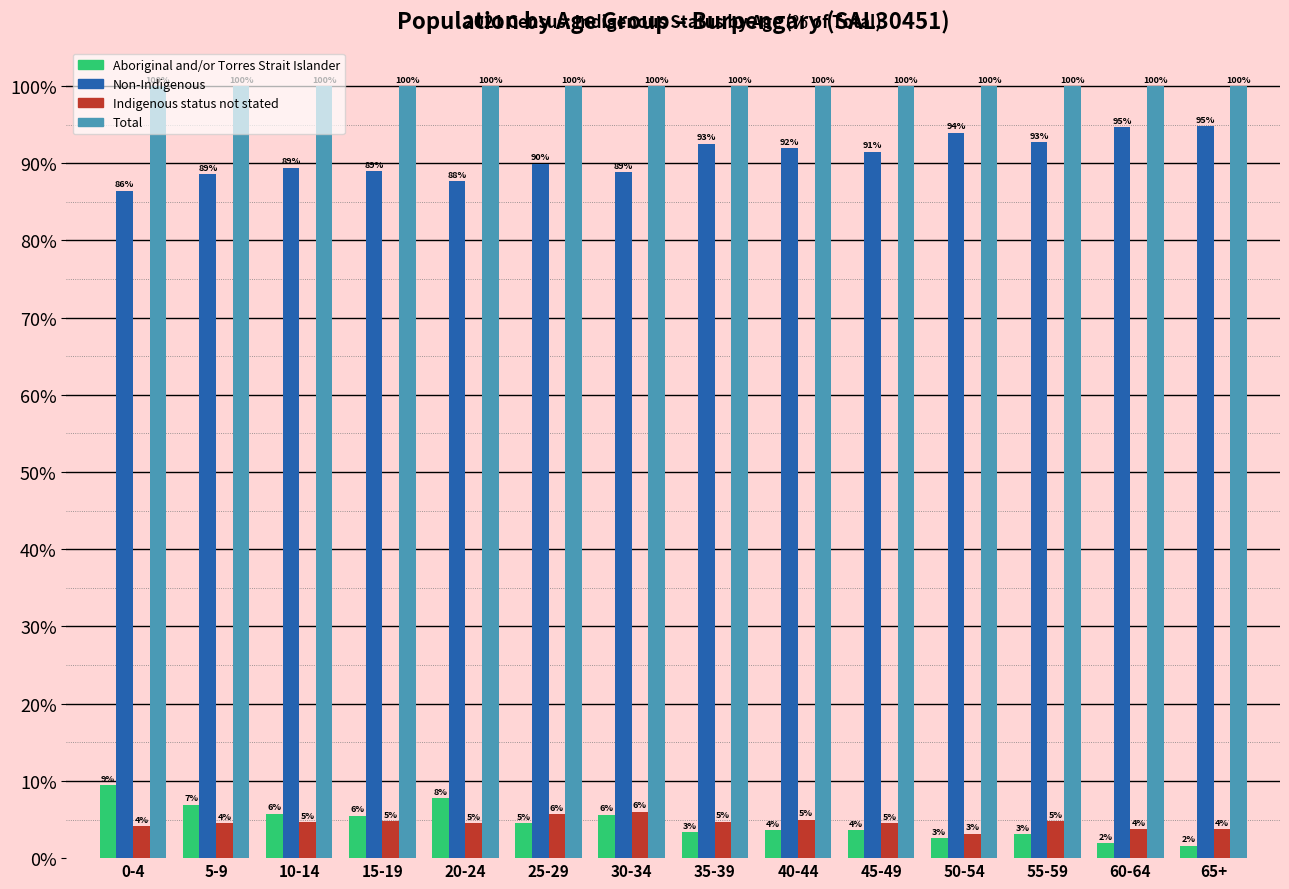

Which series changed the most between 20-24 and 50-54?

Non-Indigenous